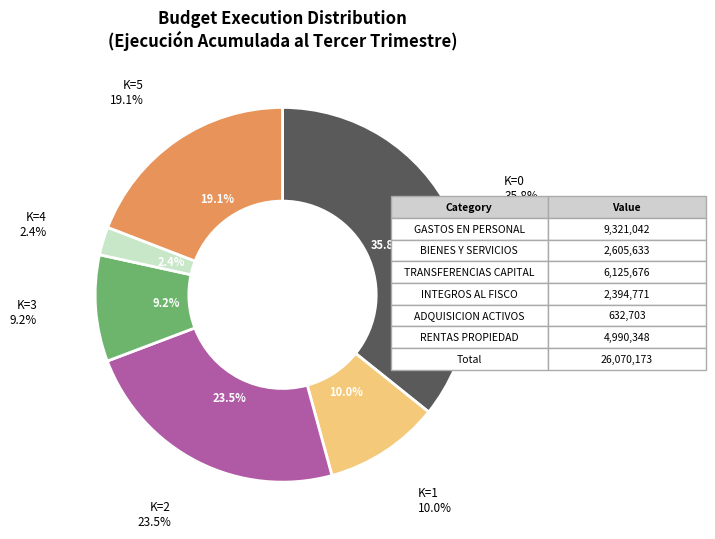

What percentage is NOT represented by BIENES Y SERVICIOS DE CONSUMO?

90.0%